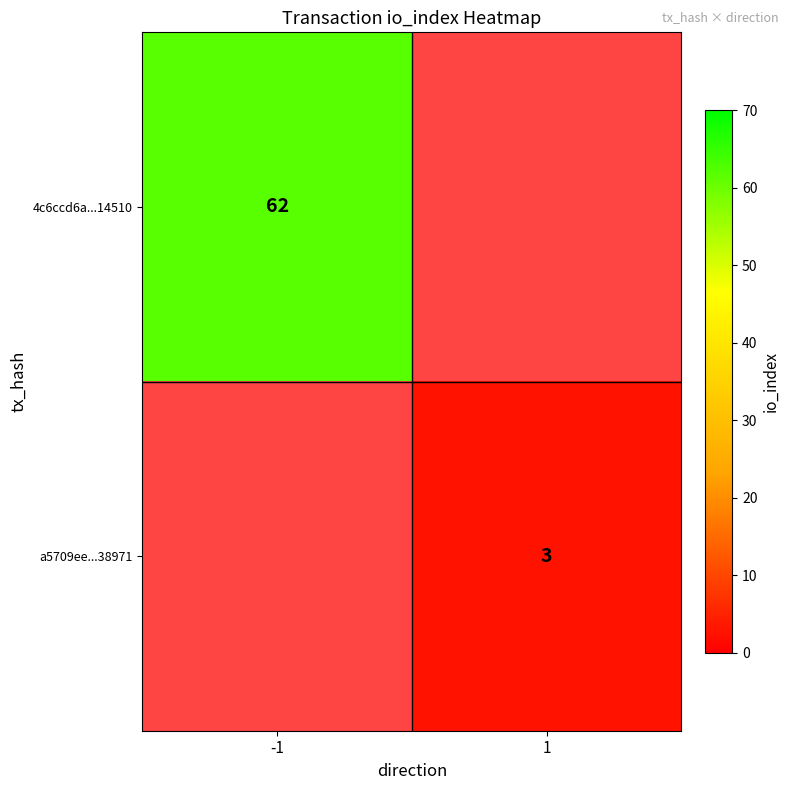

True or false: 4c6ccd6a...14510 has a value of 37 at -1.

False